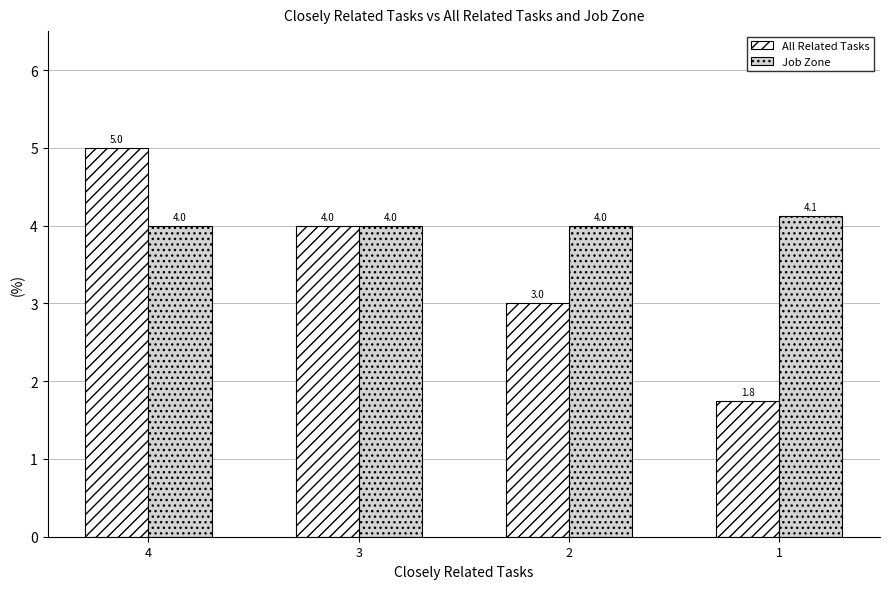

Rank the series by their average value, from highest to lowest.

Job Zone, All Related Tasks